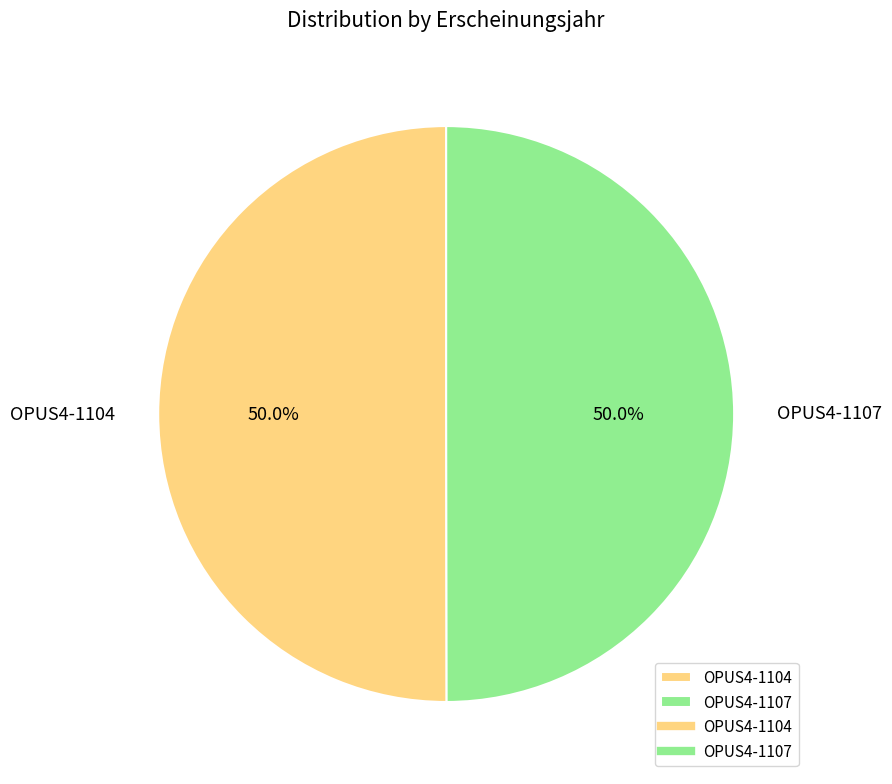

Count the number of slices in the pie.

2